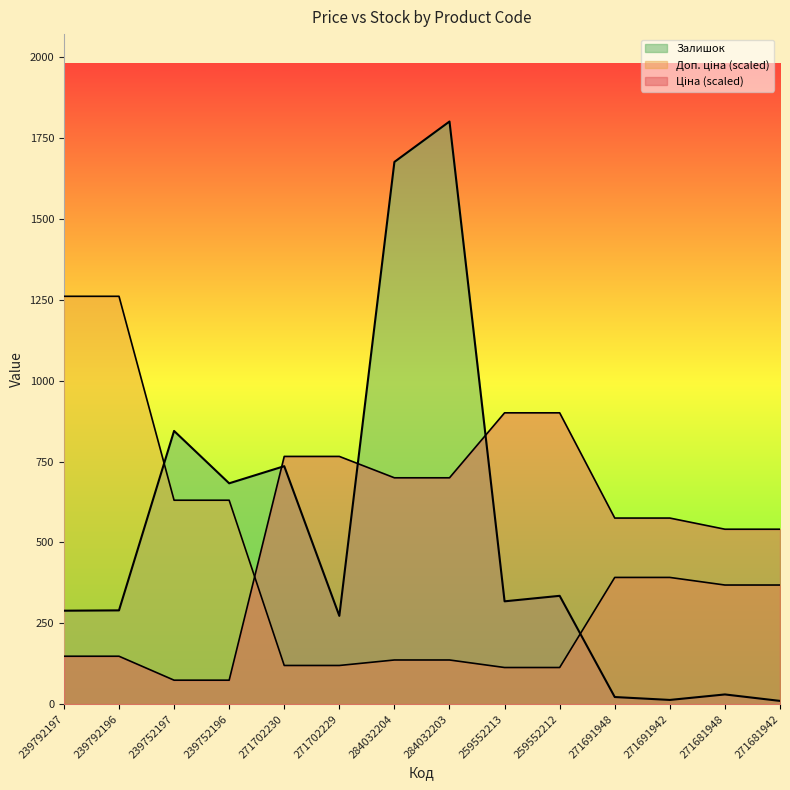

What is the difference between the Доп. ціна values at 239752196 and 284032204?

494.1